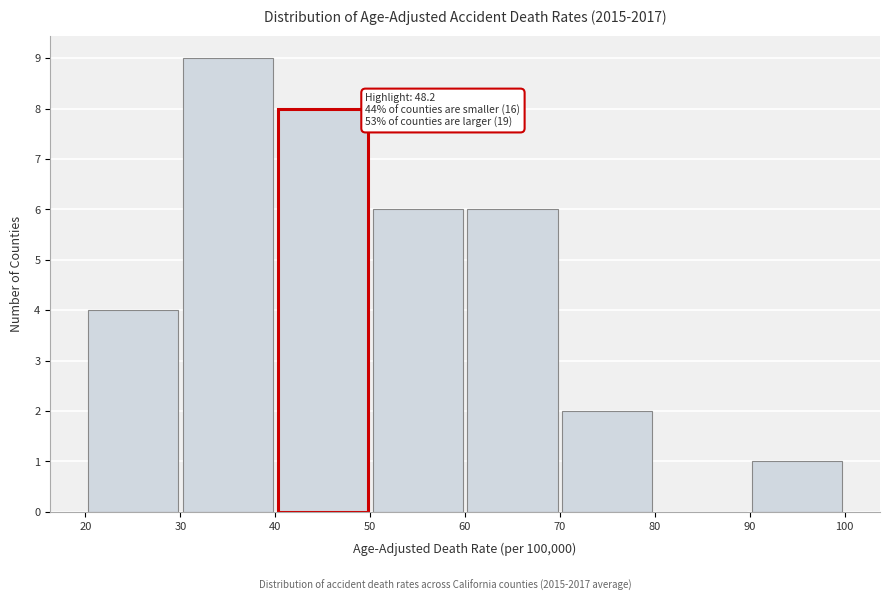

Over which range of the x-axis is the bar tallest?

30 to 40